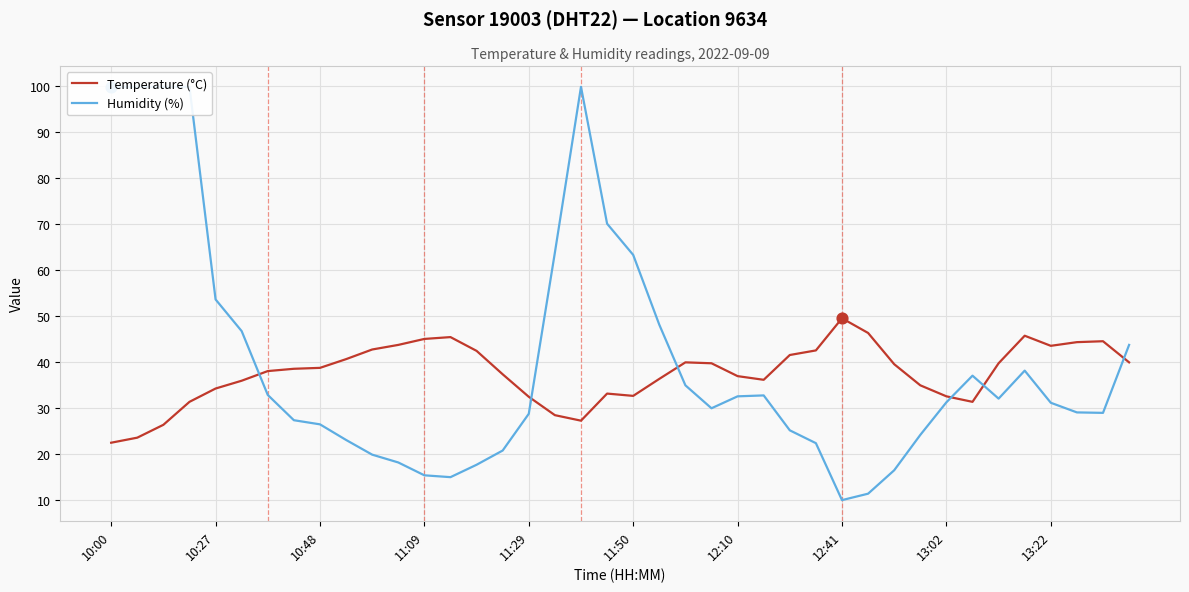

Which series reaches the maximum Y coordinate?

Humidity (%)